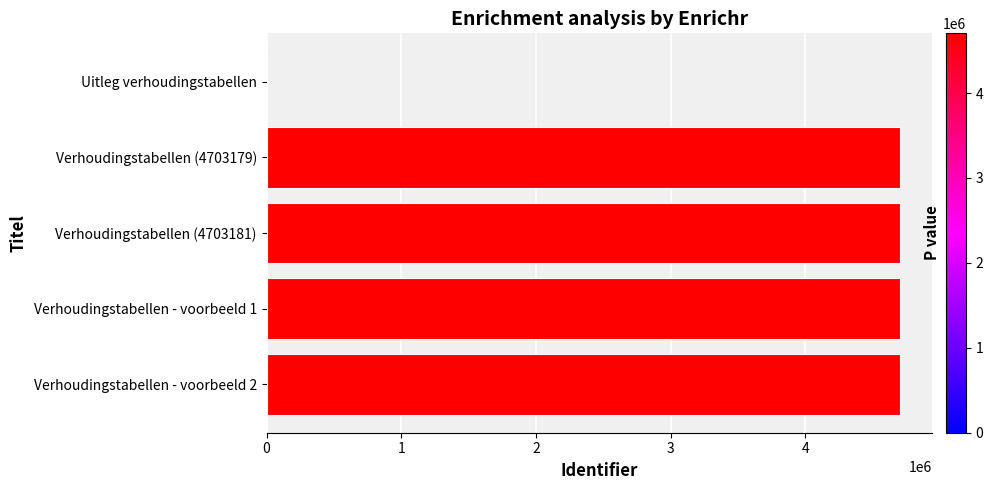

The value at Verhoudingstabellen (4703179) is 3141714. True or false?

False